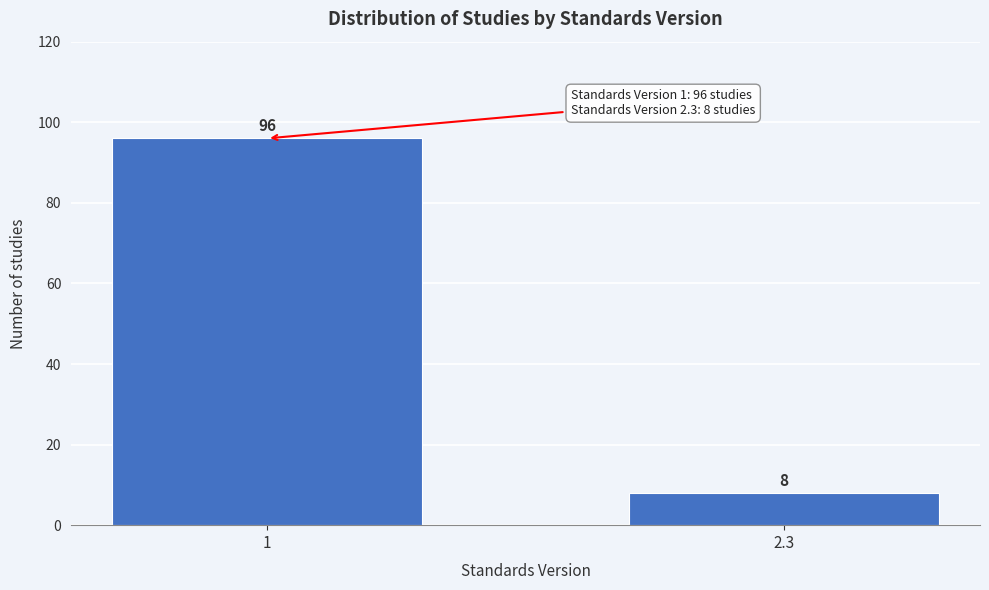

Reading left to right, list all the values displayed in this chart.

1=96	2.3=8